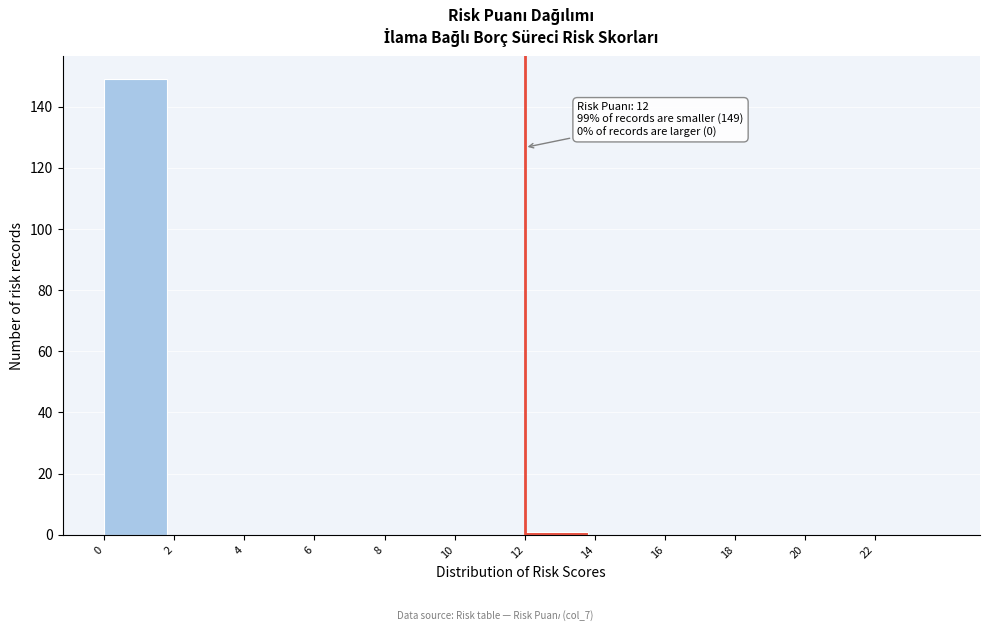

Which range on the x-axis has the tallest bar?

0 to 2